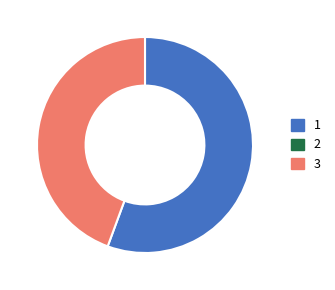

How many segments does this pie chart have?

2